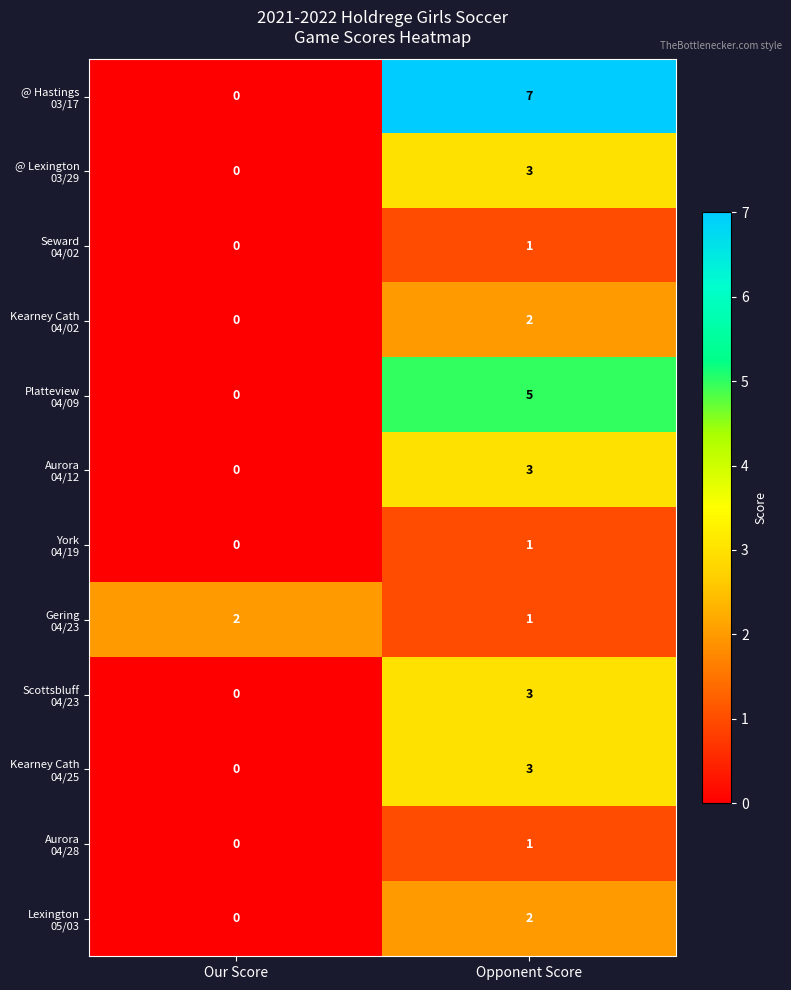

What is the maximum value shown in the chart?

7